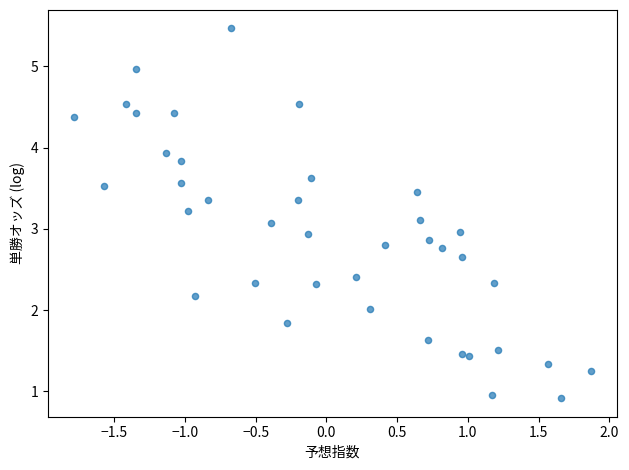

What is the range of Y values (max minus min)?

4.6